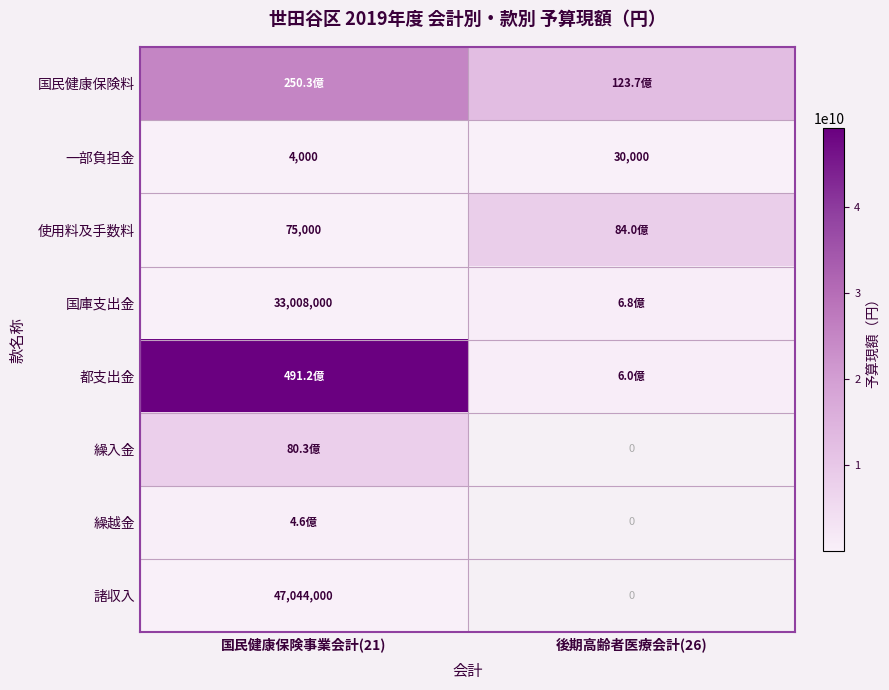

Which category has the lowest value across all series?

国民健康保険事業会計(21)